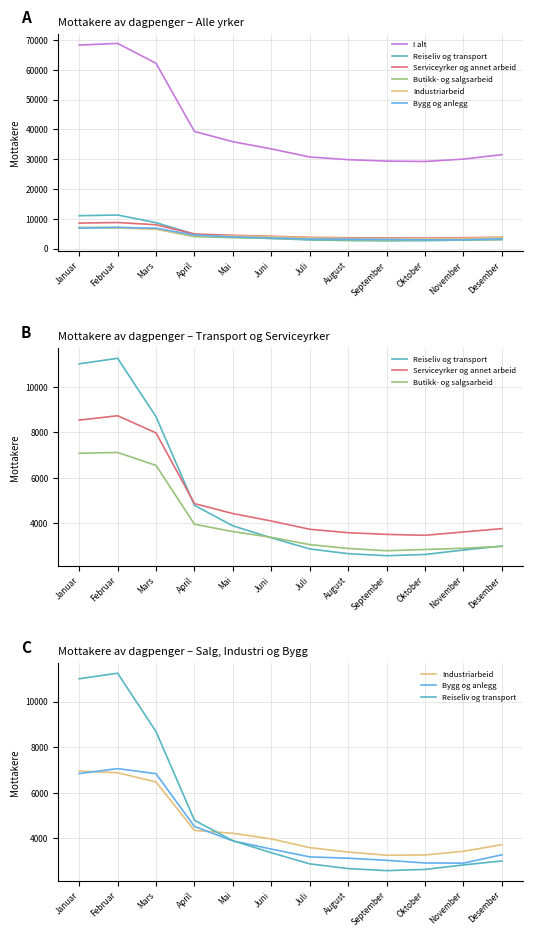

Is this an area chart (filled region under the line)?

No